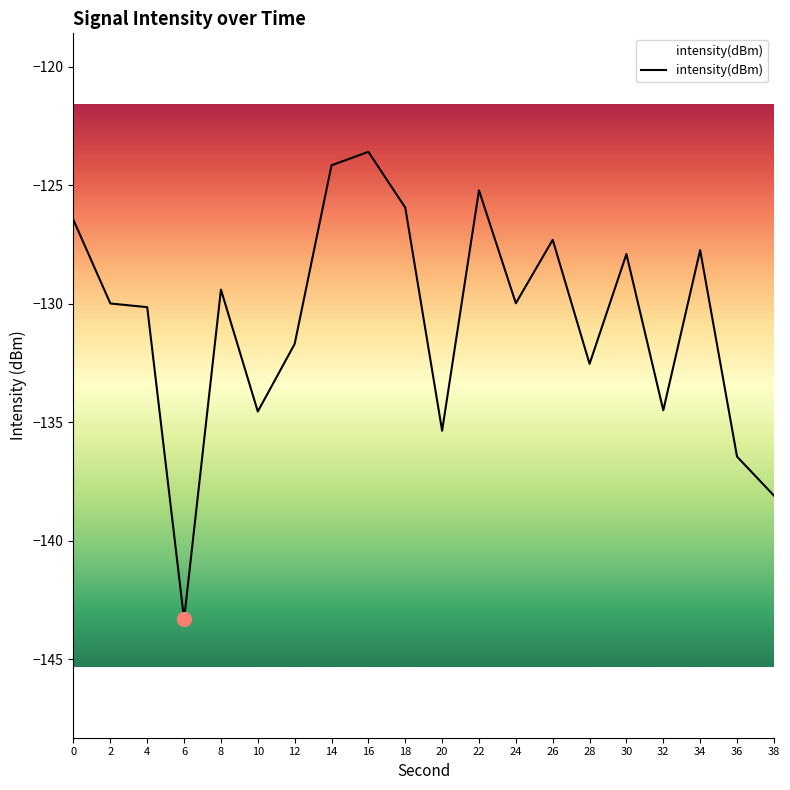

What is the greatest value displayed?

-123.6